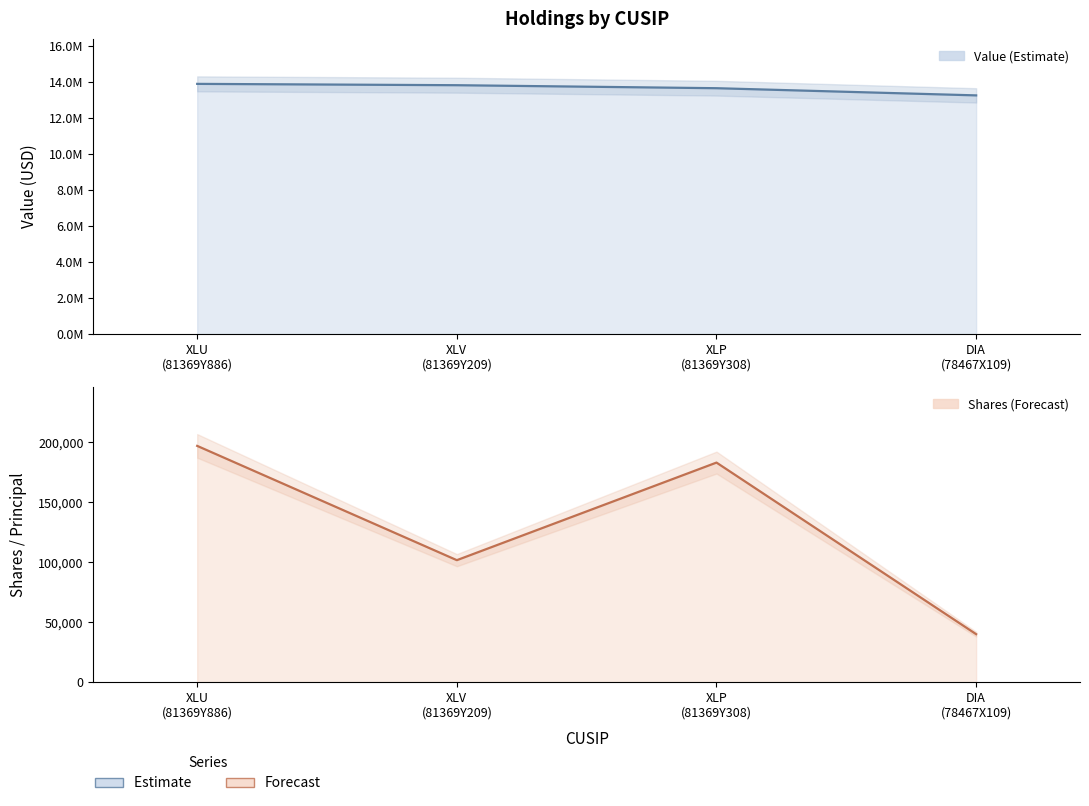

What is the value of the Shares or principal amount point at the 3rd from the left?

183084